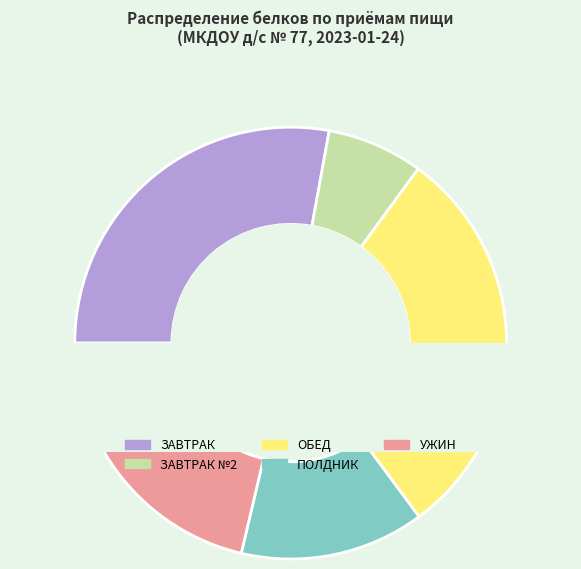

Does any single category account for the majority?

No